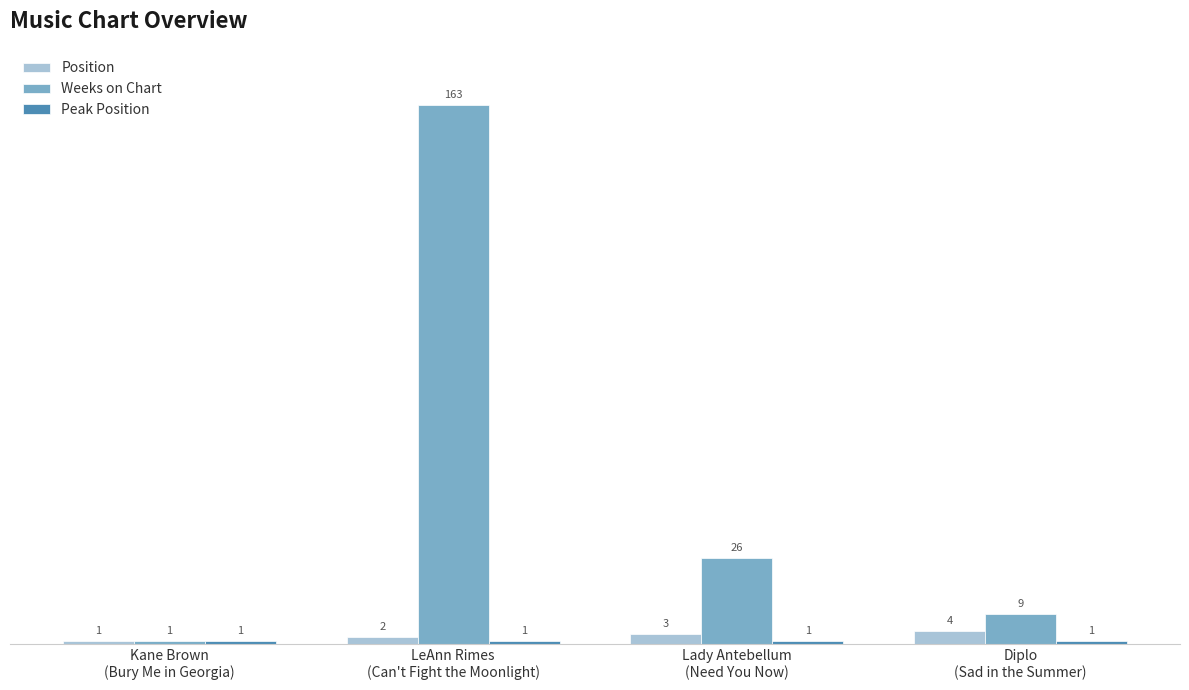

How many Position values are between 2 and 4?

3